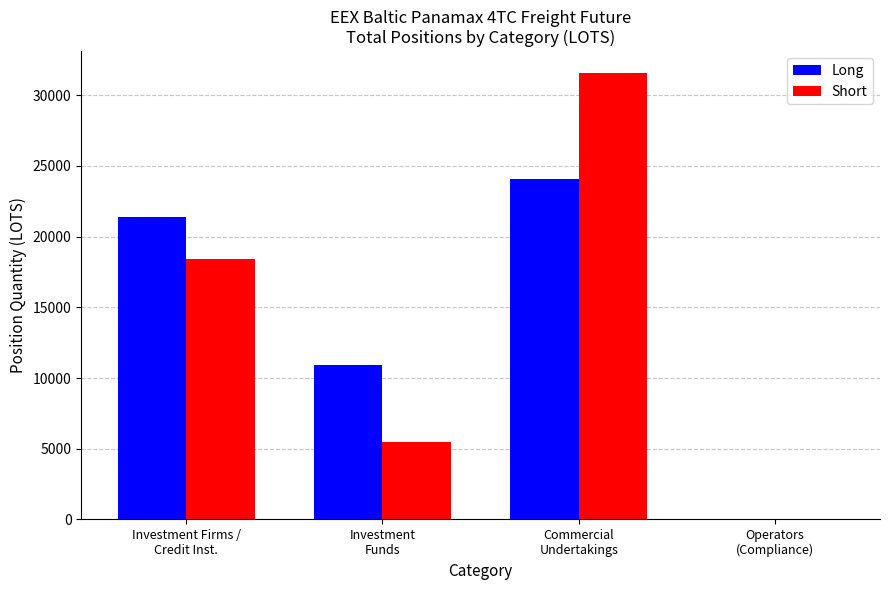

How many groups of bars are there?

4